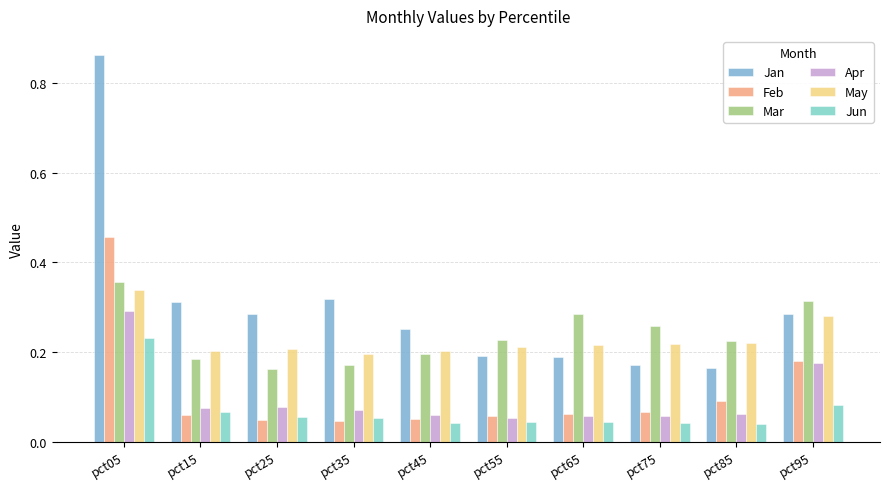

At how many categories does at least one series exceed 0?

10